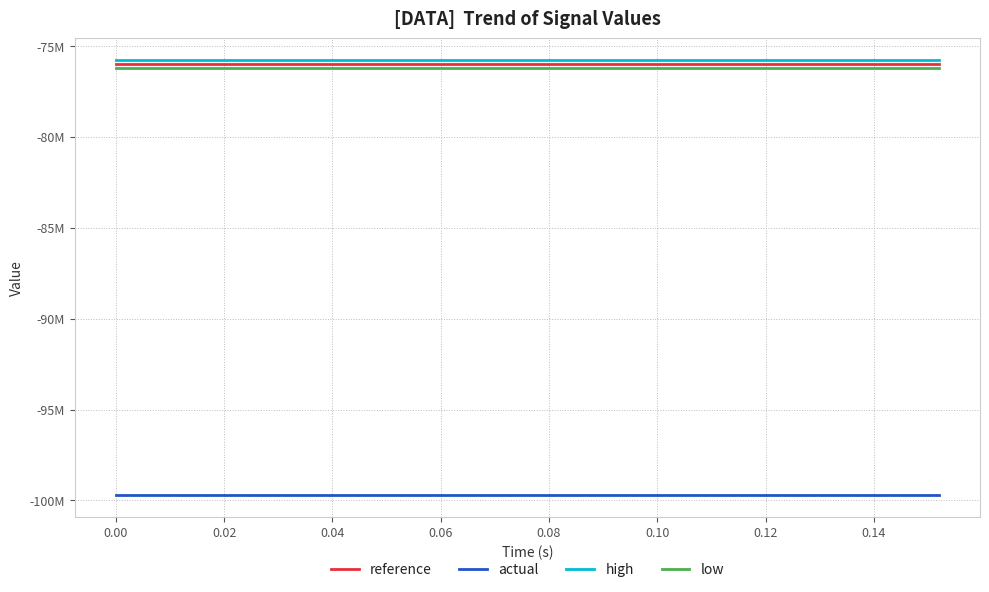

What is the label of the 11th point from the left?

0.08